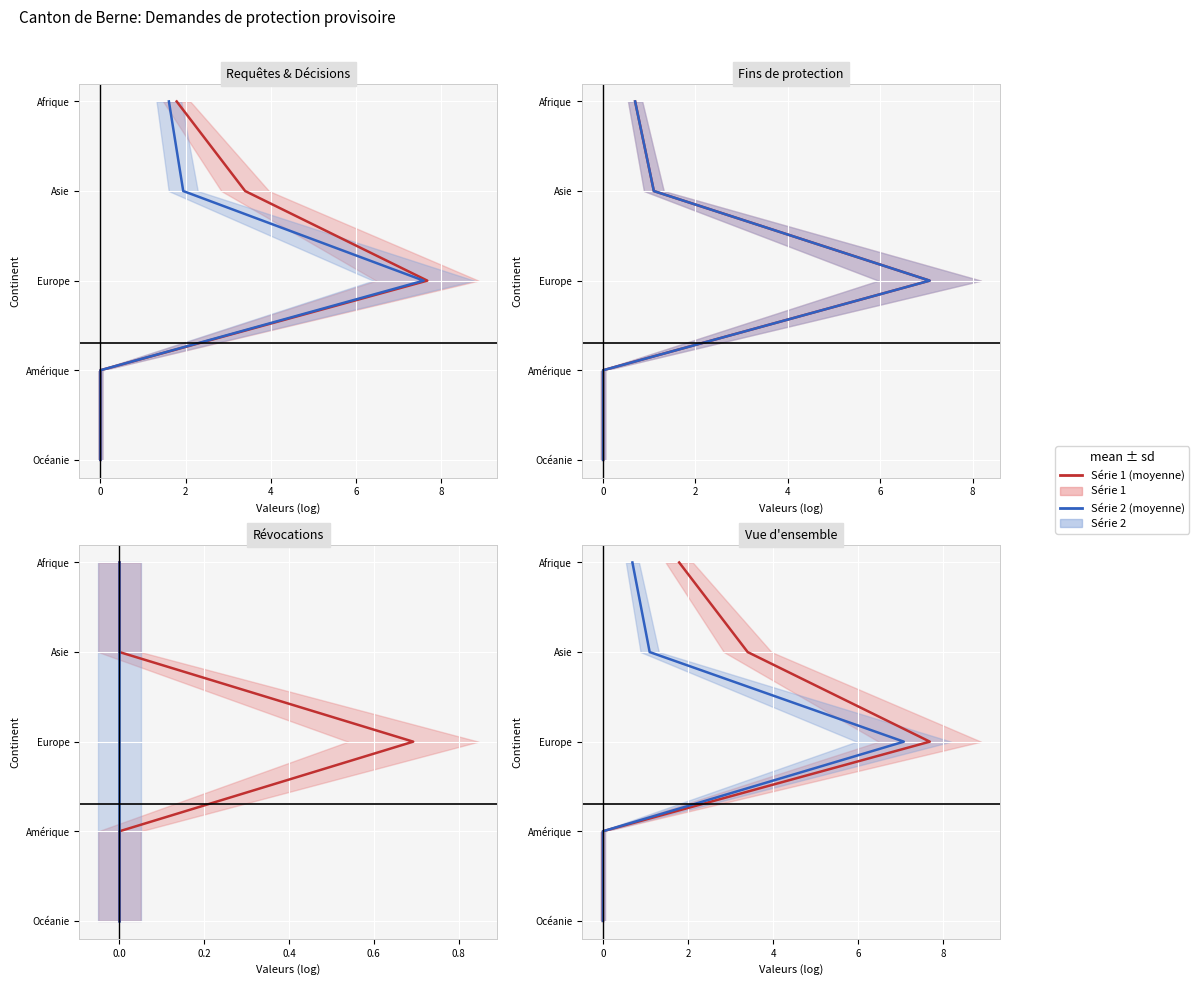

Count the Total fins protection values in the range 1 to 3.

3